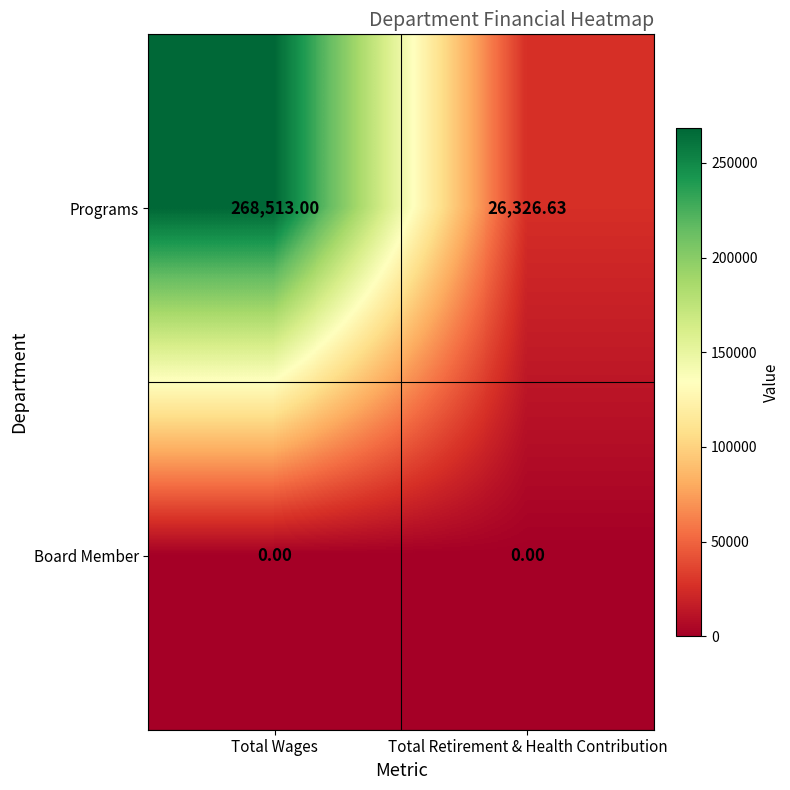

At which label does Programs reach its peak?

Total Wages